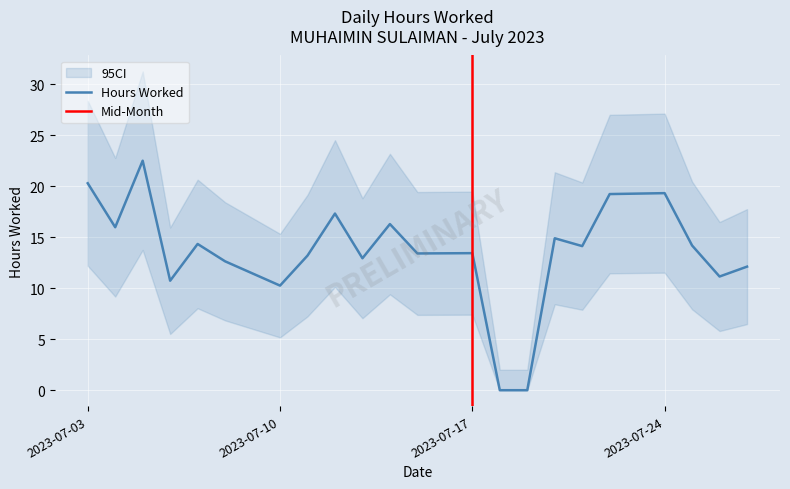

What is the change in value from 2023-07-04 to 2023-07-27?

-3.9